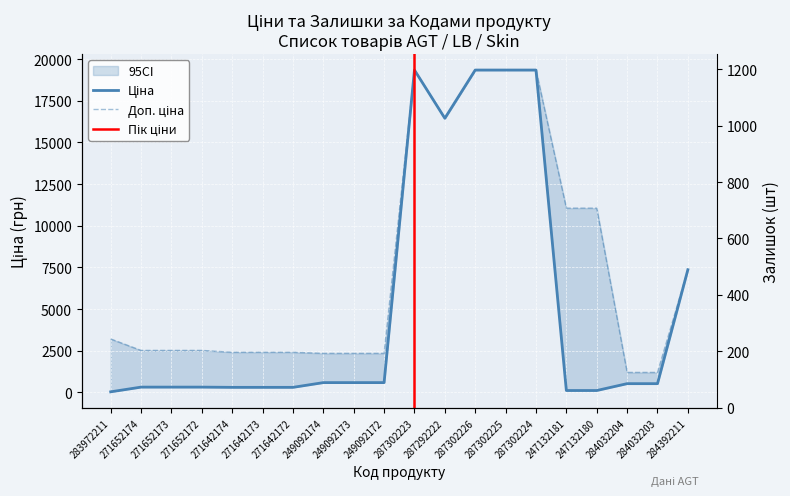

List the series in order of their overall mean, highest first.

Доп. ціна, Ціна, Залишок